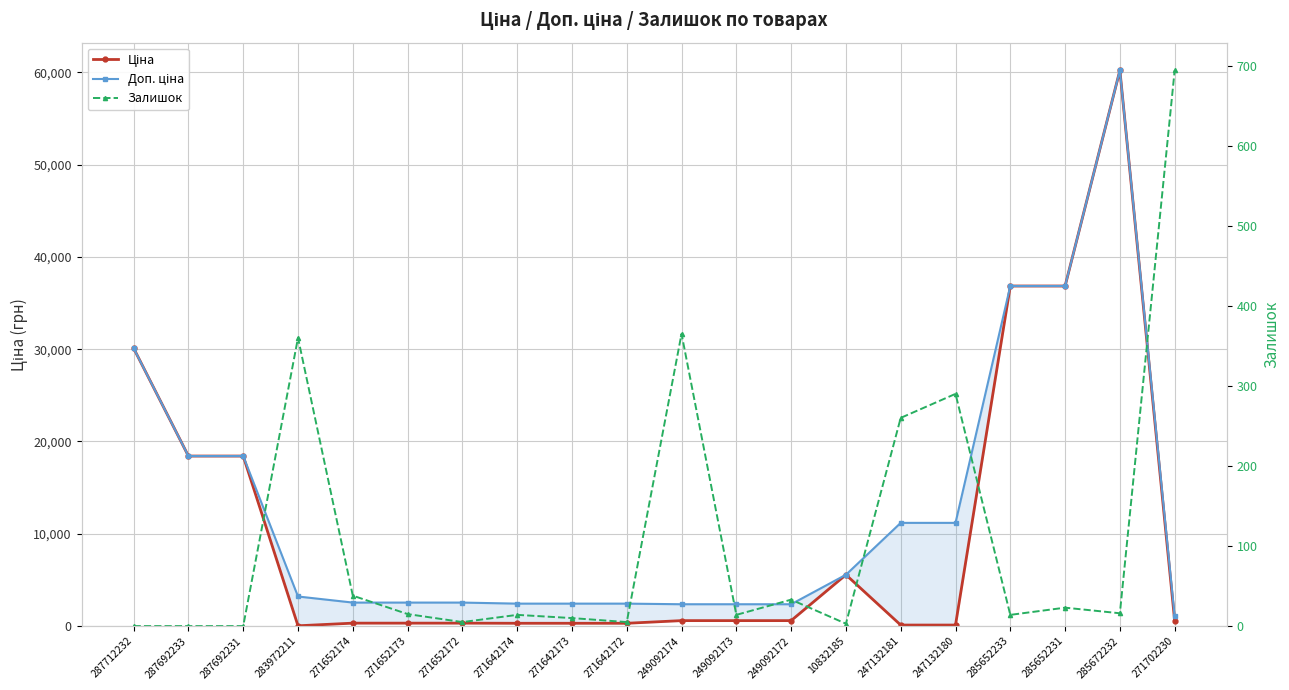

What are all the series names shown in the legend?

Ціна, Доп. ціна, Залишок